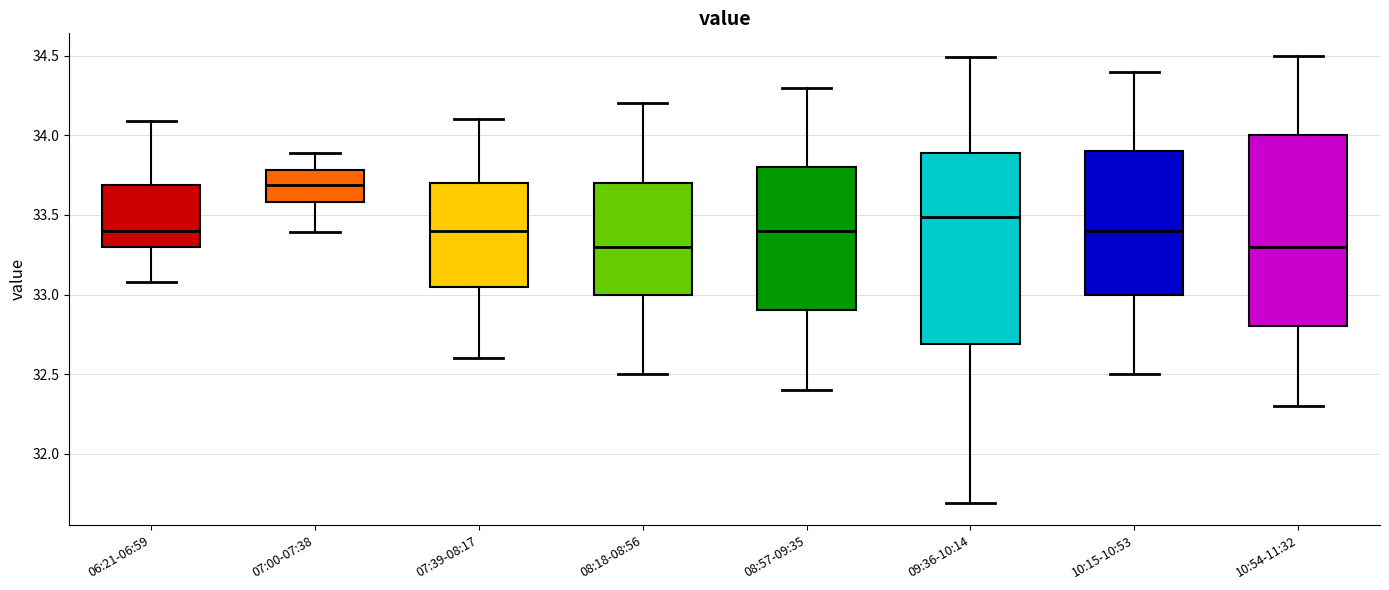

Where does the lower whisker of the box for 09:36-10:14 end on the y-axis? The values are not printed on the chart, so give them approximately, as read against the axis.

31.70